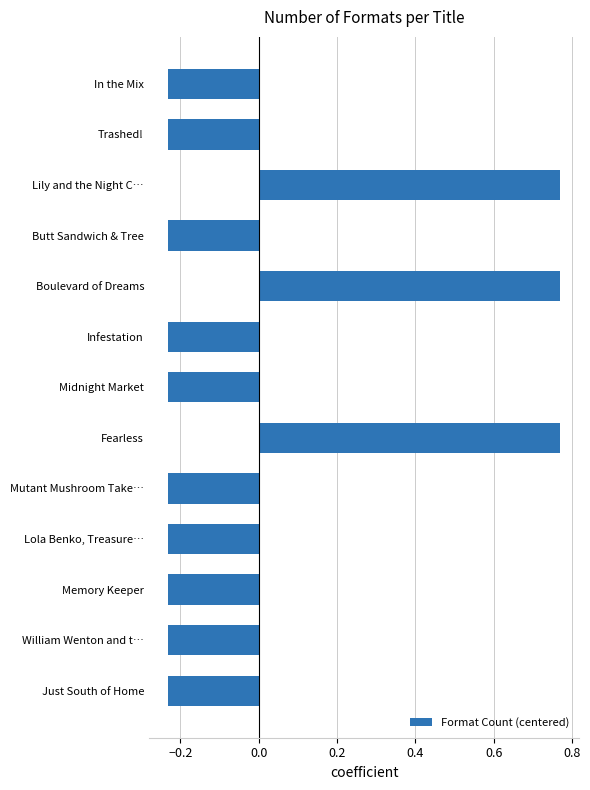

What position from the bottom is Boulevard of Dreams?

9